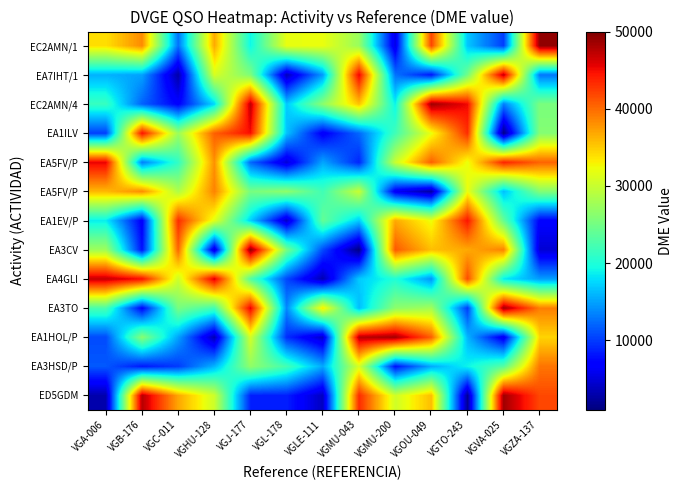

What is the smallest value displayed?

1270.6